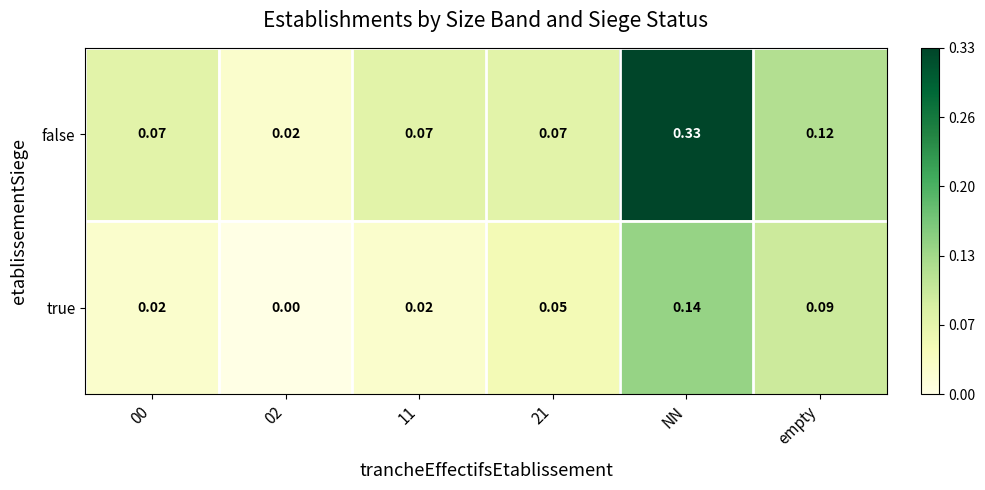

At which category is the sum across all series the highest?

NN